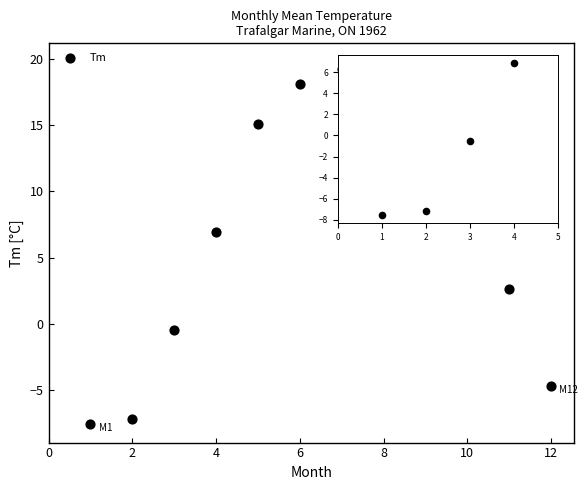

What is the average Y value?

7.2